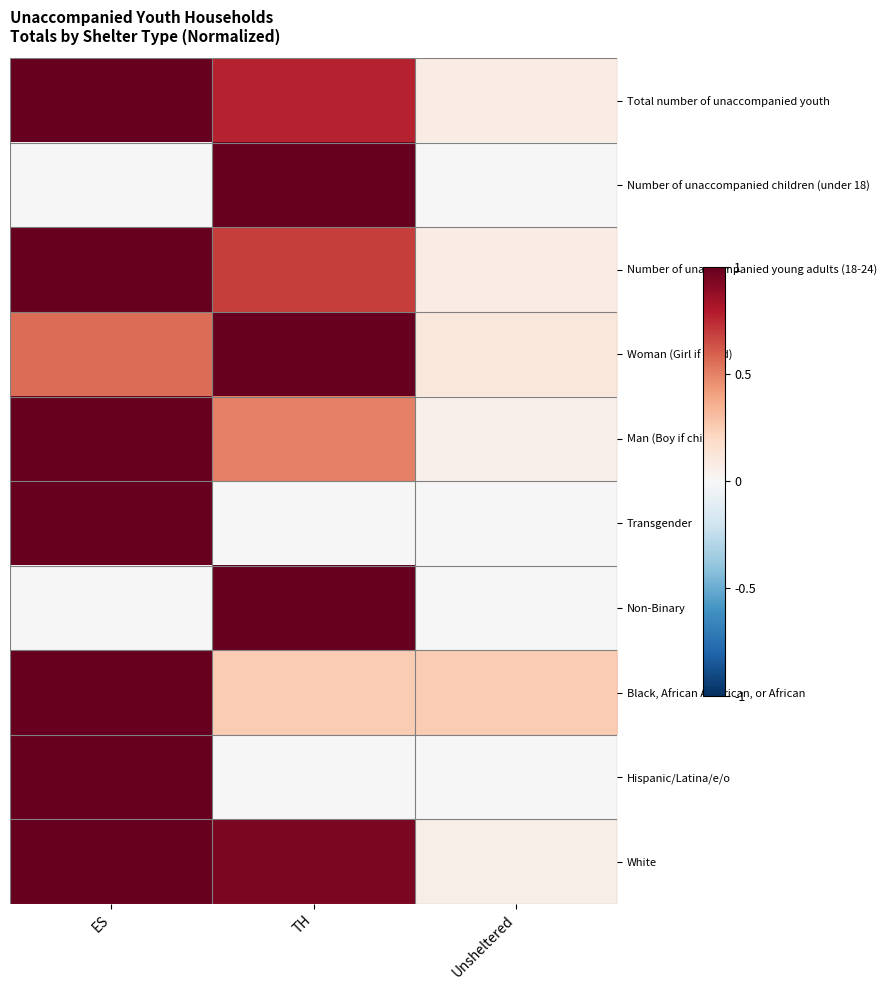

Between ES and Unsheltered, which series saw the biggest shift?

Transgender